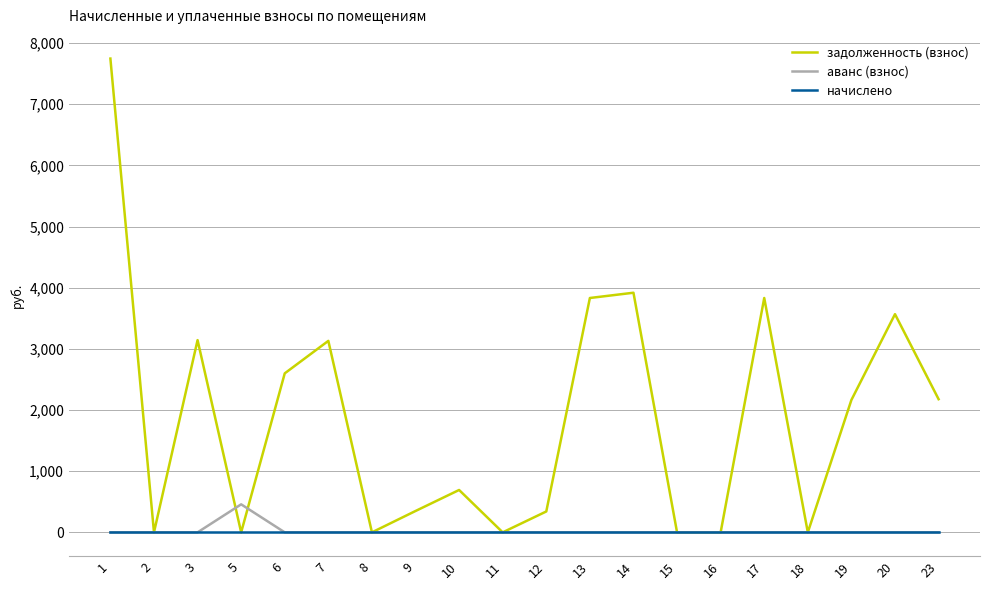

What is the greatest value displayed?

7745.5